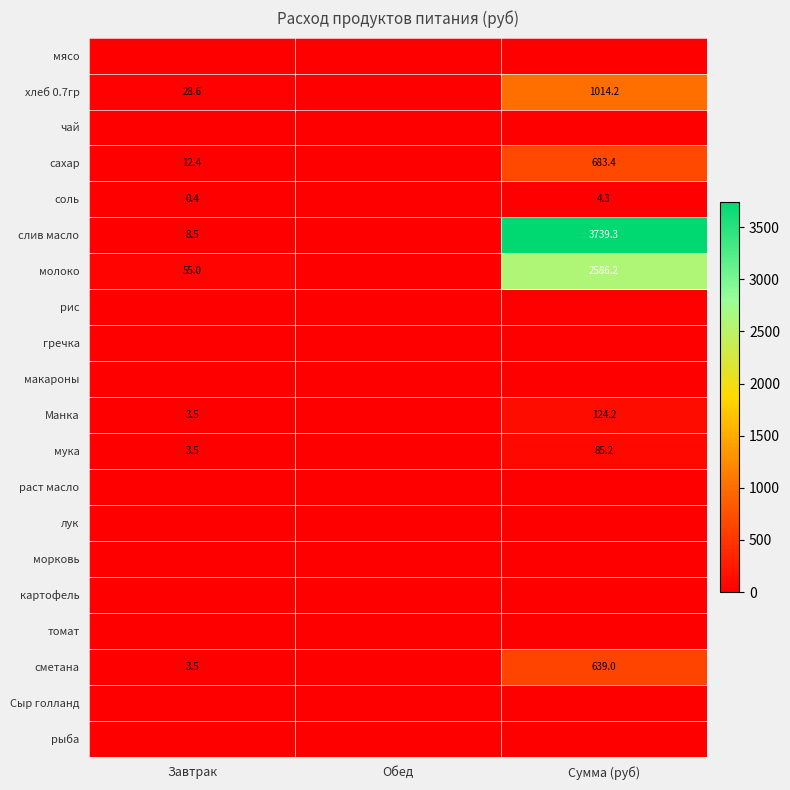

The value of Манка at Сумма (руб) is 223.4. True or false?

False